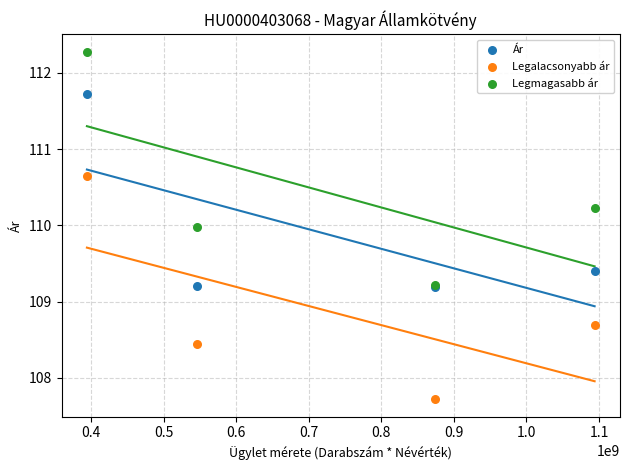

What are all the series names shown in the legend?

Ár, Legalacsonyabb ár, Legmagasabb ár